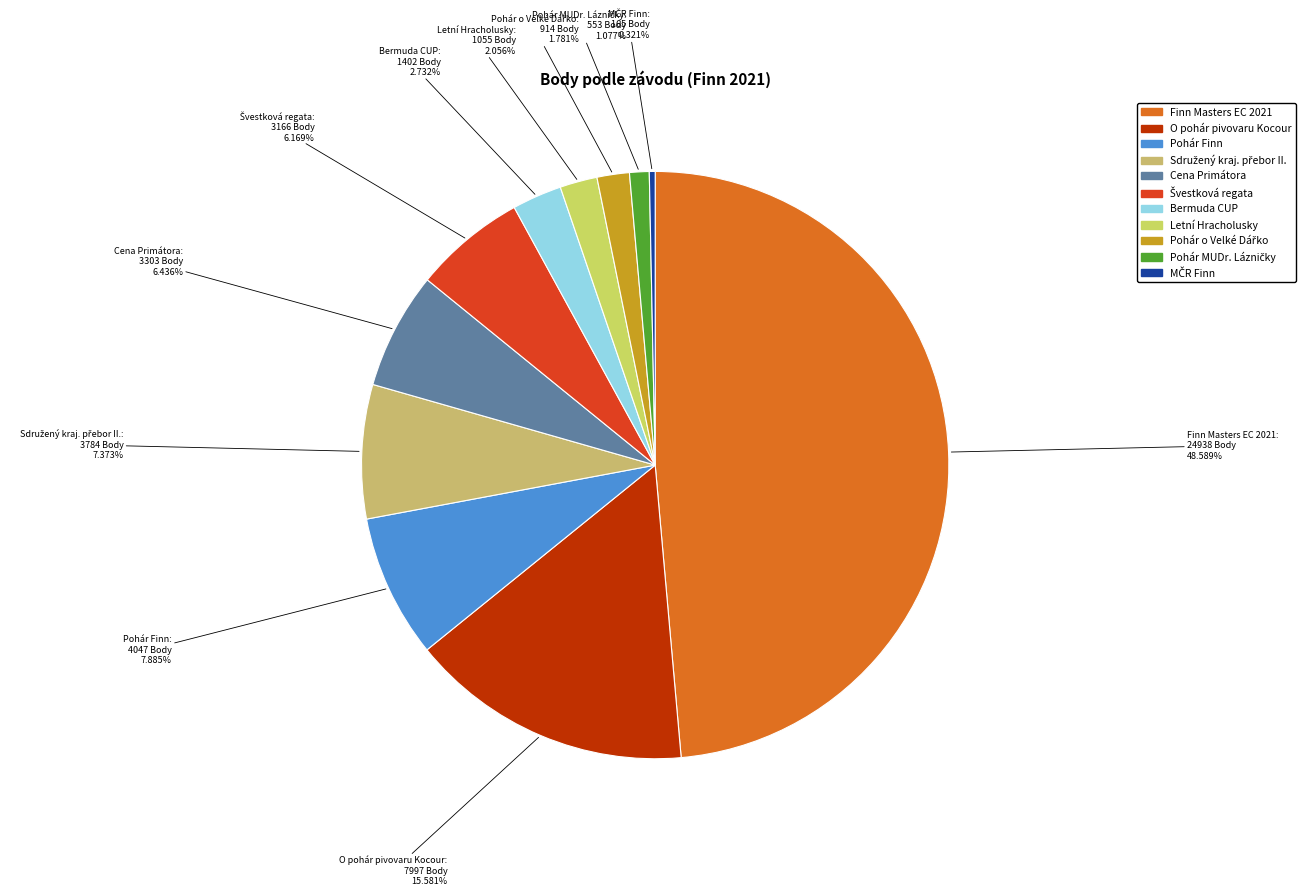

Count the number of slices in the pie.

11